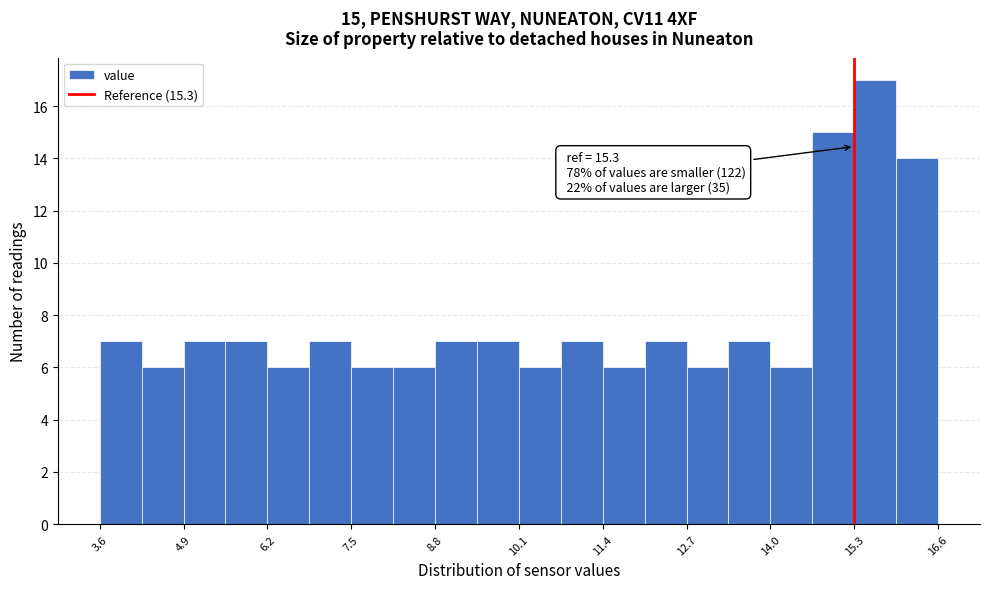

Around what value on the x-axis is the tallest bar? Give the approximate position of its centre, as read against the axis.

15.6